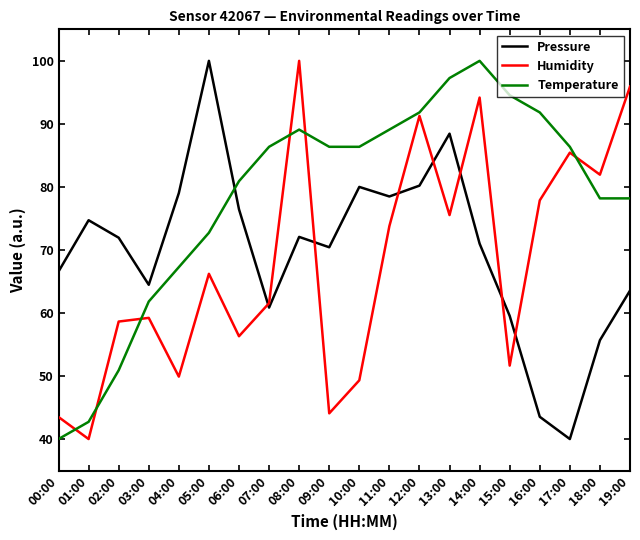

Where does the Temperature series first go above 86?

07:00